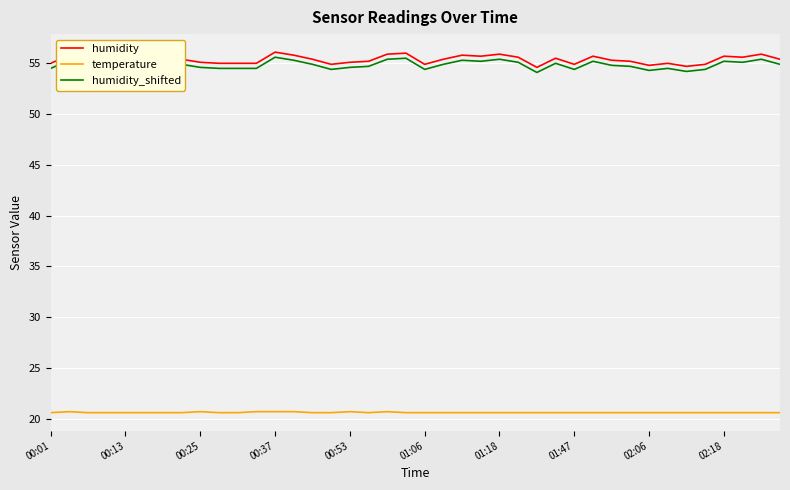

What is the lowest value of the humidity series?

54.6